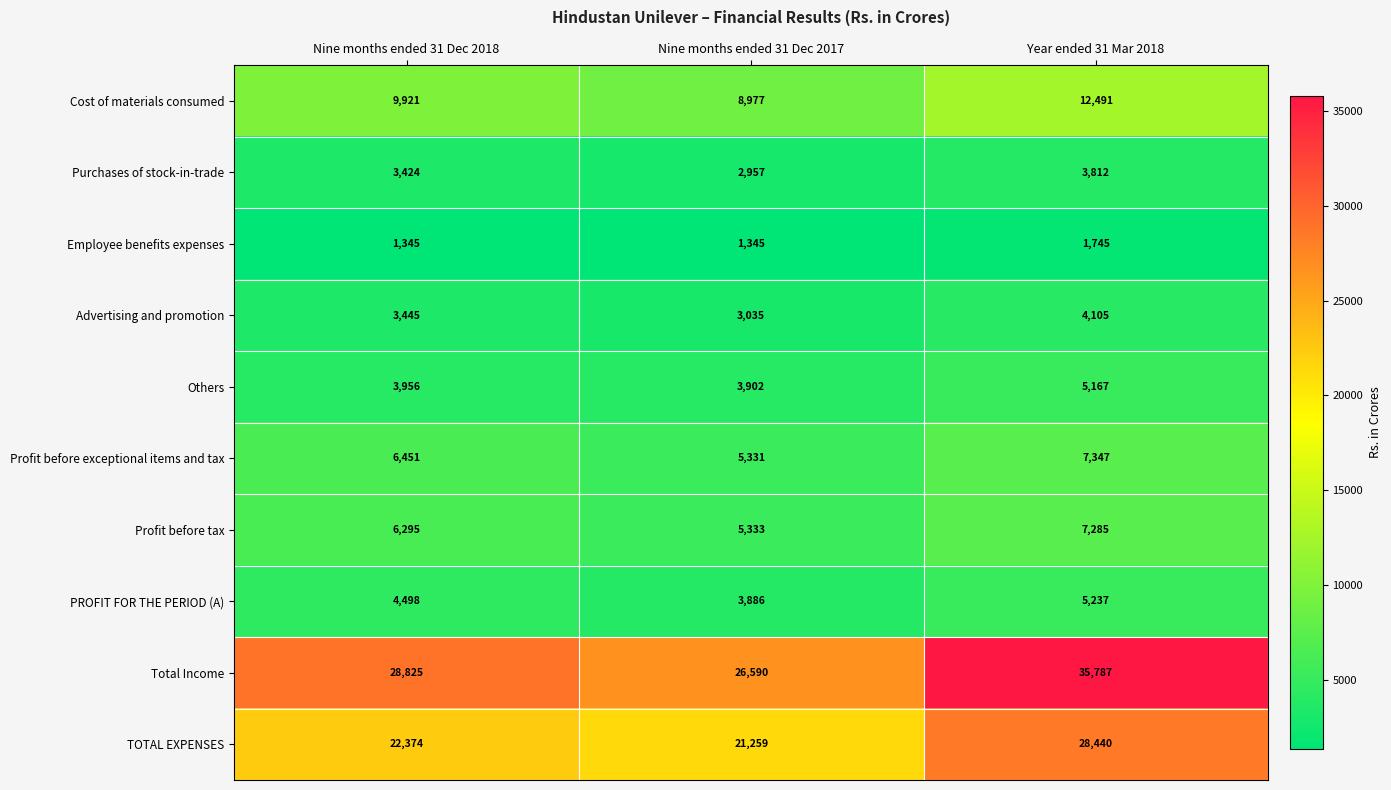

Reading left to right, what are all the values shown in this chart?

Cost of materials consumed: Nine months ended 31 Dec 2018=9921	Nine months ended 31 Dec 2017=8977	Year ended 31 Mar 2018=12491
Purchases of stock-in-trade: Nine months ended 31 Dec 2018=3424	Nine months ended 31 Dec 2017=2957	Year ended 31 Mar 2018=3812
Employee benefits expenses: Nine months ended 31 Dec 2018=1345	Nine months ended 31 Dec 2017=1345	Year ended 31 Mar 2018=1745
Advertising and promotion: Nine months ended 31 Dec 2018=3445	Nine months ended 31 Dec 2017=3035	Year ended 31 Mar 2018=4105
Others: Nine months ended 31 Dec 2018=3956	Nine months ended 31 Dec 2017=3902	Year ended 31 Mar 2018=5167
Profit before exceptional items and tax: Nine months ended 31 Dec 2018=6451	Nine months ended 31 Dec 2017=5331	Year ended 31 Mar 2018=7347
Profit before tax: Nine months ended 31 Dec 2018=6295	Nine months ended 31 Dec 2017=5333	Year ended 31 Mar 2018=7285
PROFIT FOR THE PERIOD (A): Nine months ended 31 Dec 2018=4498	Nine months ended 31 Dec 2017=3886	Year ended 31 Mar 2018=5237
Total Income: Nine months ended 31 Dec 2018=28825	Nine months ended 31 Dec 2017=26590	Year ended 31 Mar 2018=35787
TOTAL EXPENSES: Nine months ended 31 Dec 2018=22374	Nine months ended 31 Dec 2017=21259	Year ended 31 Mar 2018=28440